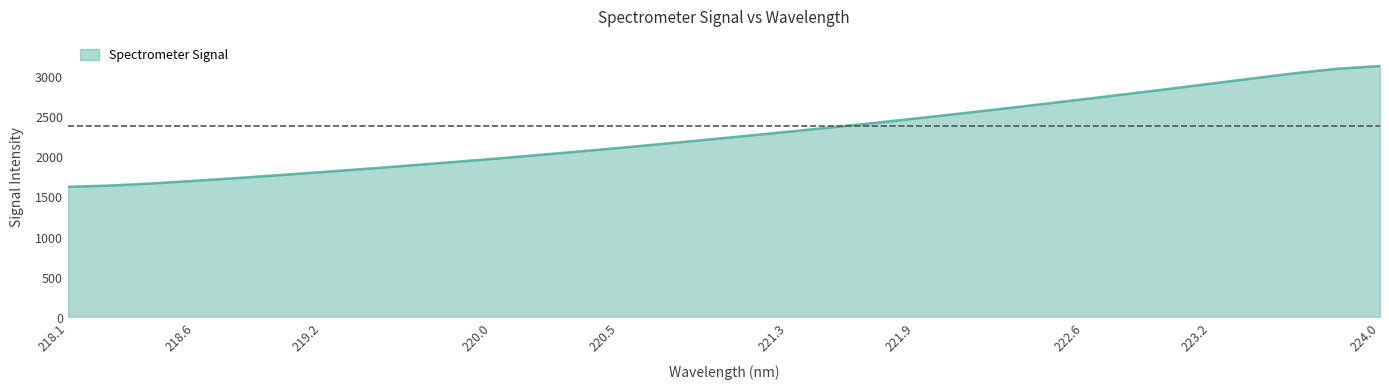

What is the maximum value shown in the chart?

3124.2